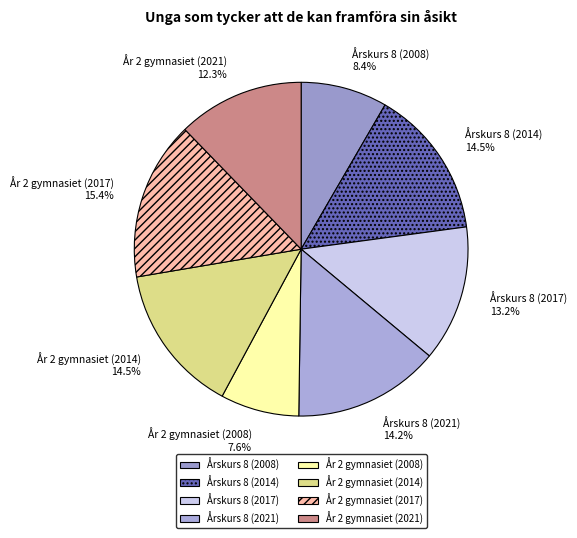

What is the total percentage of År 2 gymnasiet (2017) and År 2 gymnasiet (2008)?

23.0%